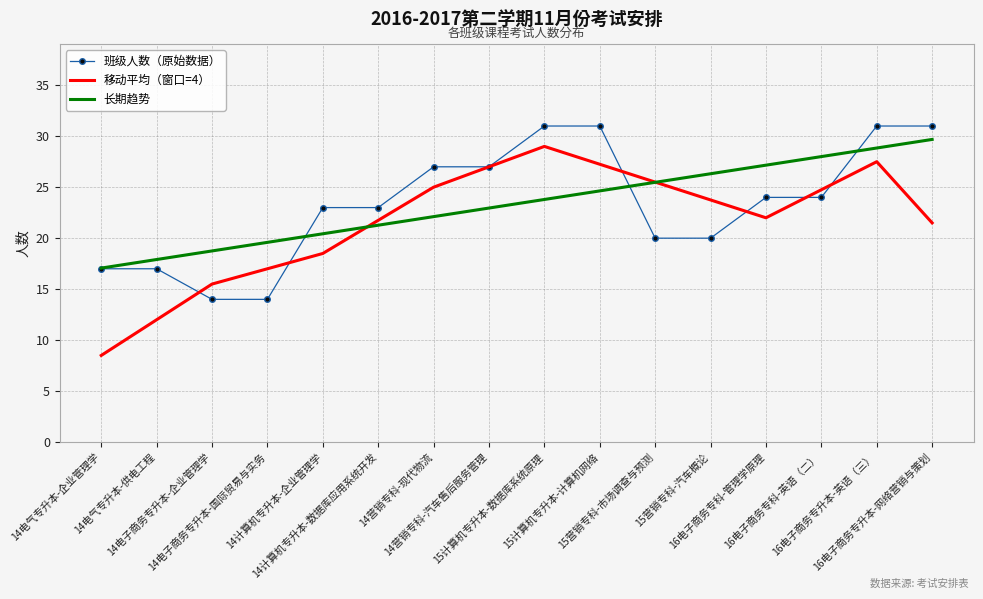

What are all the series names shown in the legend?

班级人数（原始数据）, 移动平均（窗口=4）, 长期趋势